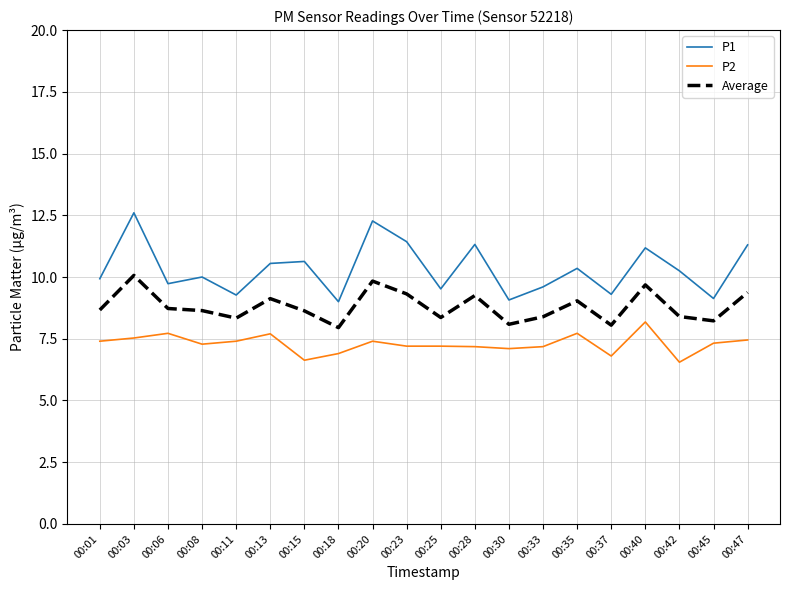

How many lines are shown in the chart?

3